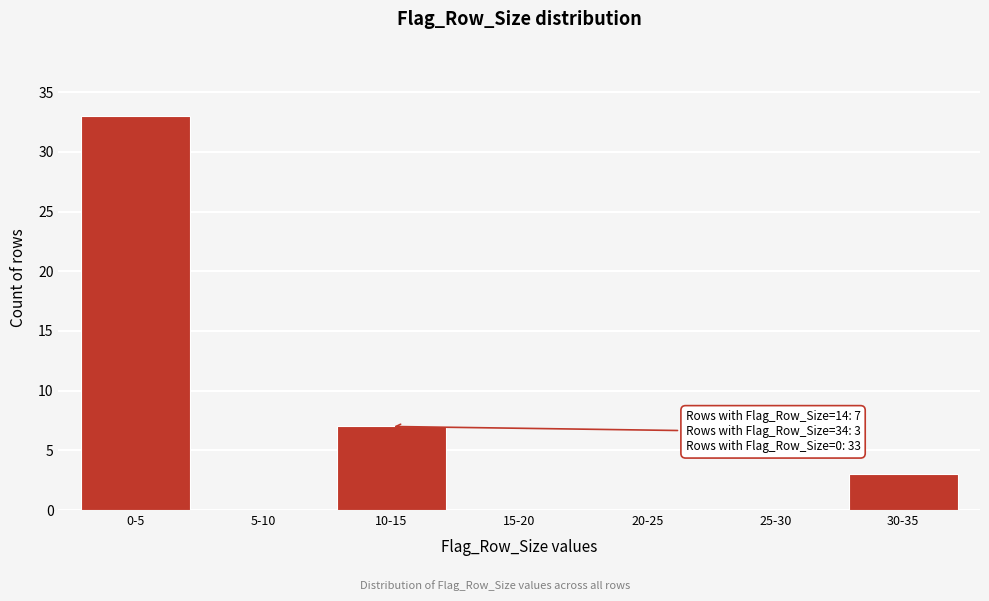

Reading right to left, list all the values displayed in this chart.

30-35=3	25-30=0	20-25=0	15-20=0	10-15=7	5-10=0	0-5=33